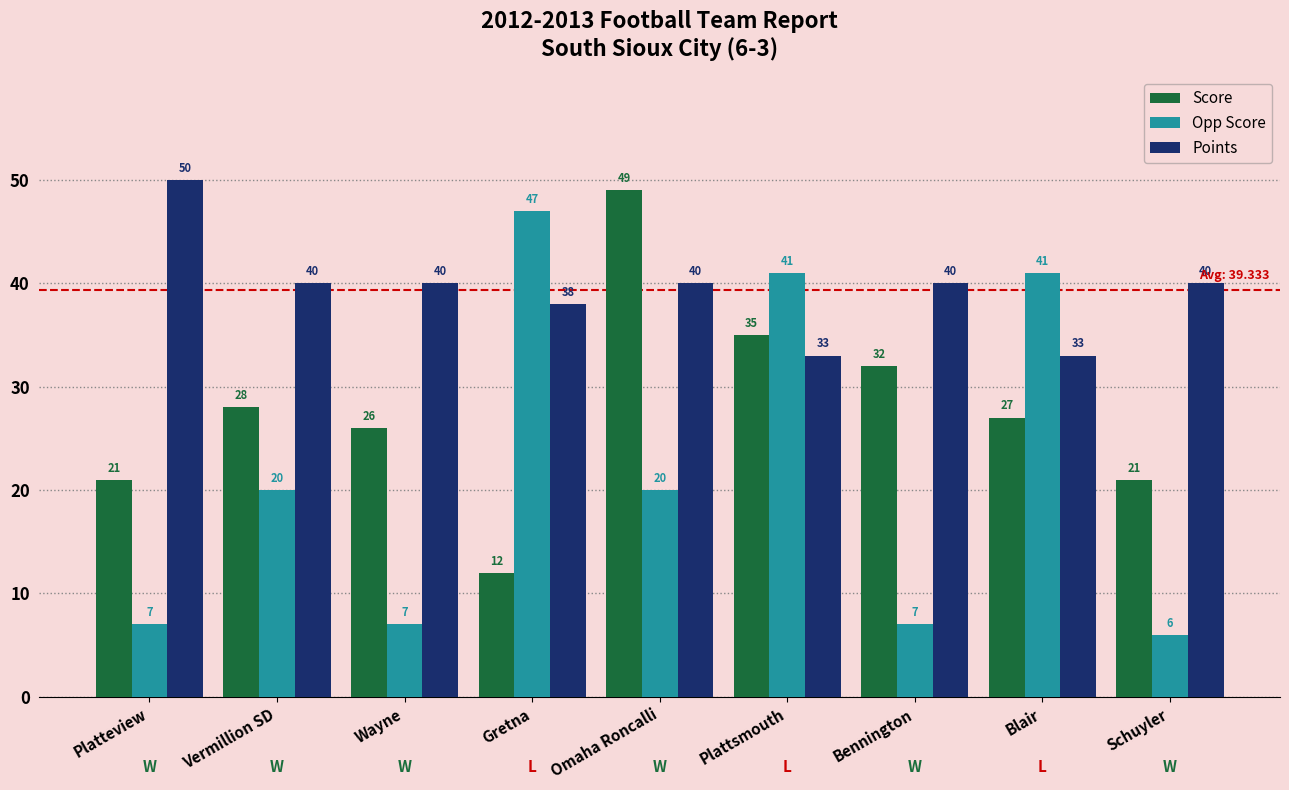

How many data points does each series have?

9